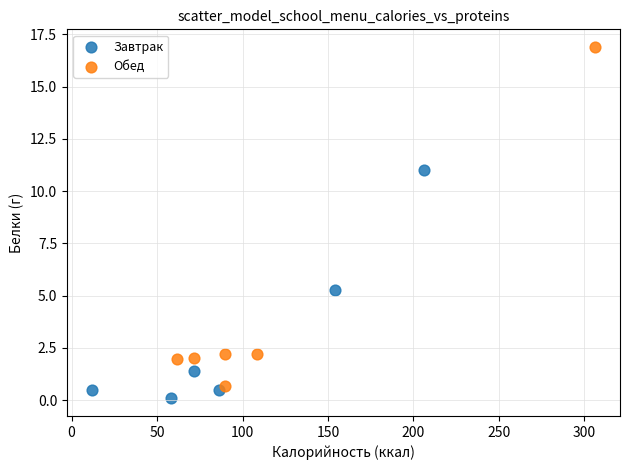

Which series contains the highest Y value?

Обед